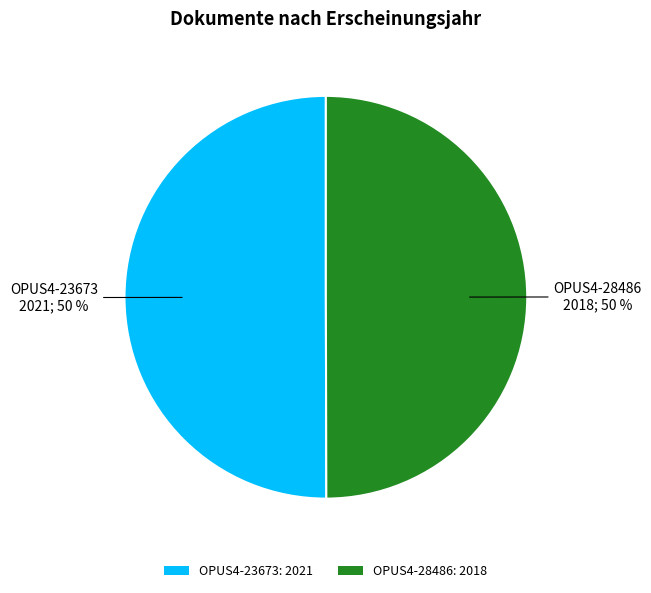

To the nearest percent, what portion does OPUS4-28486: 2018 represent?

50%